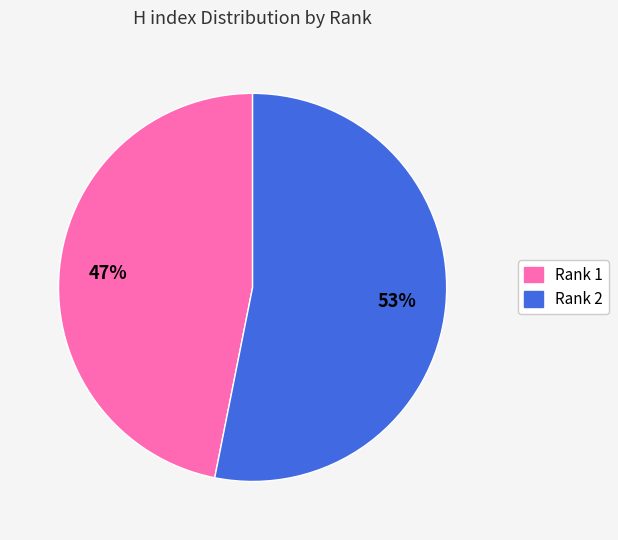

What is the largest slice in the pie chart?

Rank 2